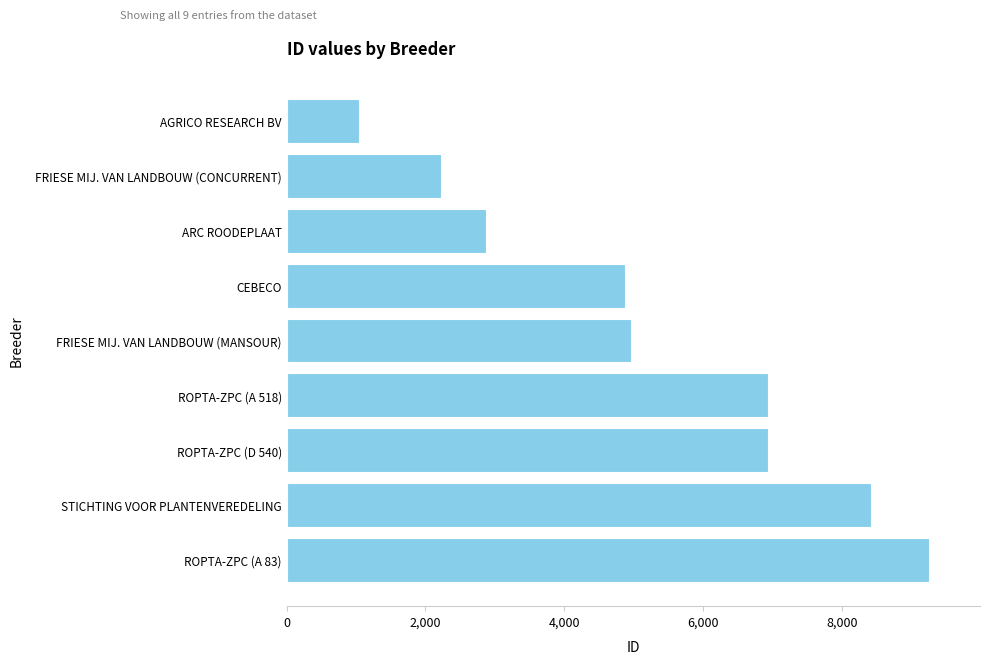

What value does the data have at AGRICO RESEARCH BV?

1041